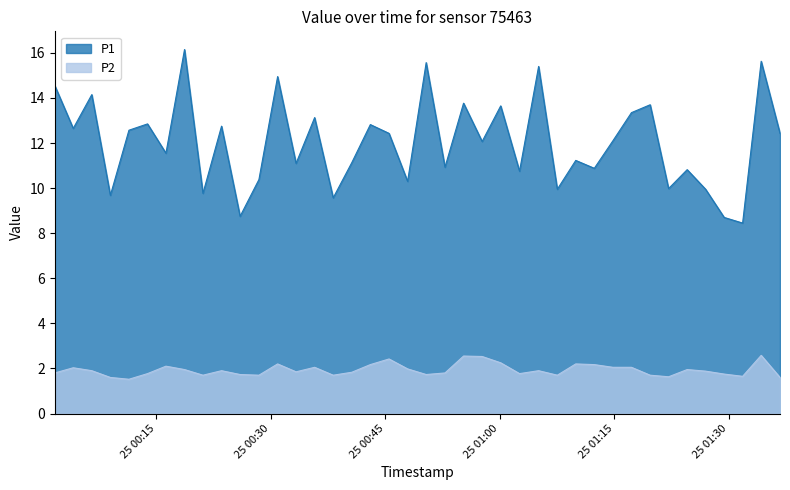

Reading right to left, extract all data points from this chart.

P1: 2024-01-25T01:36:43=12.4	2024-01-25T01:34:15=15.6	2024-01-25T01:31:49=8.4	2024-01-25T01:29:24=8.7	2024-01-25T01:26:58=9.9	2024-01-25T01:24:33=10.8	2024-01-25T01:22:07=10.0	2024-01-25T01:19:42=13.7	2024-01-25T01:17:15=13.3	2024-01-25T01:14:49=12.1	2024-01-25T01:12:23=10.9	2024-01-25T01:09:57=11.2	2024-01-25T01:07:32=9.9	2024-01-25T01:05:05=15.4	2024-01-25T01:02:35=10.8	2024-01-25T01:00:07=13.7	2024-01-25T00:57:41=12.1	2024-01-25T00:55:15=13.8	2024-01-25T00:52:49=10.9	2024-01-25T00:50:21=15.6	2024-01-25T00:47:55=10.3	2024-01-25T00:45:29=12.4	2024-01-25T00:43:02=12.8	2024-01-25T00:40:36=11.1	2024-01-25T00:38:10=9.6	2024-01-25T00:35:44=13.1	2024-01-25T00:33:18=11.1	2024-01-25T00:30:53=14.9	2024-01-25T00:28:26=10.4	2024-01-25T00:25:58=8.8	2024-01-25T00:23:32=12.8	2024-01-25T00:21:06=9.8	2024-01-25T00:18:41=16.1	2024-01-25T00:16:15=11.6	2024-01-25T00:13:50=12.8	2024-01-25T00:11:24=12.6	2024-01-25T00:08:58=9.7	2024-01-25T00:06:32=14.2	2024-01-25T00:04:06=12.7	2024-01-25T00:01:41=14.6
P2: 2024-01-25T01:36:43=1.6	2024-01-25T01:34:15=2.6	2024-01-25T01:31:49=1.6	2024-01-25T01:29:24=1.8	2024-01-25T01:26:58=1.9	2024-01-25T01:24:33=1.9	2024-01-25T01:22:07=1.6	2024-01-25T01:19:42=1.7	2024-01-25T01:17:15=2.0	2024-01-25T01:14:49=2.0	2024-01-25T01:12:23=2.2	2024-01-25T01:09:57=2.2	2024-01-25T01:07:32=1.7	2024-01-25T01:05:05=1.9	2024-01-25T01:02:35=1.8	2024-01-25T01:00:07=2.2	2024-01-25T00:57:41=2.5	2024-01-25T00:55:15=2.5	2024-01-25T00:52:49=1.8	2024-01-25T00:50:21=1.7	2024-01-25T00:47:55=2.0	2024-01-25T00:45:29=2.4	2024-01-25T00:43:02=2.2	2024-01-25T00:40:36=1.8	2024-01-25T00:38:10=1.7	2024-01-25T00:35:44=2.0	2024-01-25T00:33:18=1.9	2024-01-25T00:30:53=2.2	2024-01-25T00:28:26=1.7	2024-01-25T00:25:58=1.7	2024-01-25T00:23:32=1.9	2024-01-25T00:21:06=1.7	2024-01-25T00:18:41=1.9	2024-01-25T00:16:15=2.1	2024-01-25T00:13:50=1.8	2024-01-25T00:11:24=1.5	2024-01-25T00:08:58=1.6	2024-01-25T00:06:32=1.9	2024-01-25T00:04:06=2.0	2024-01-25T00:01:41=1.8